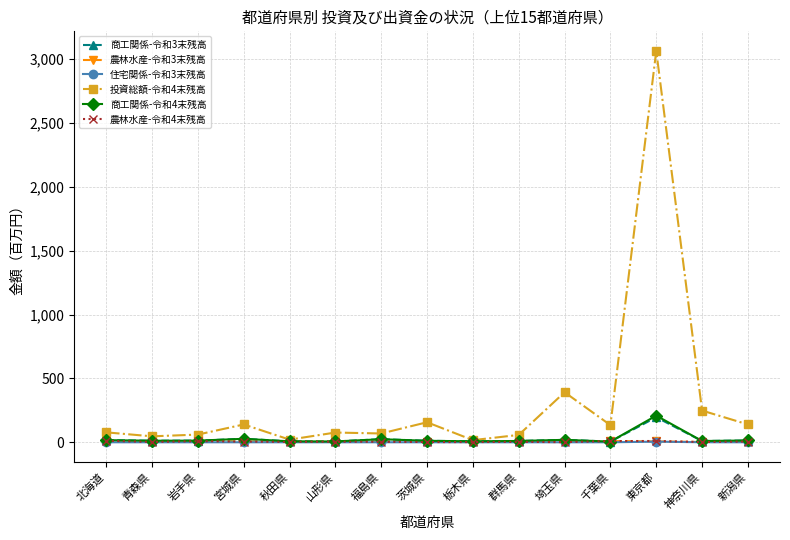

How many data points in 商工関係-令和4末残高 are less than 12?

7